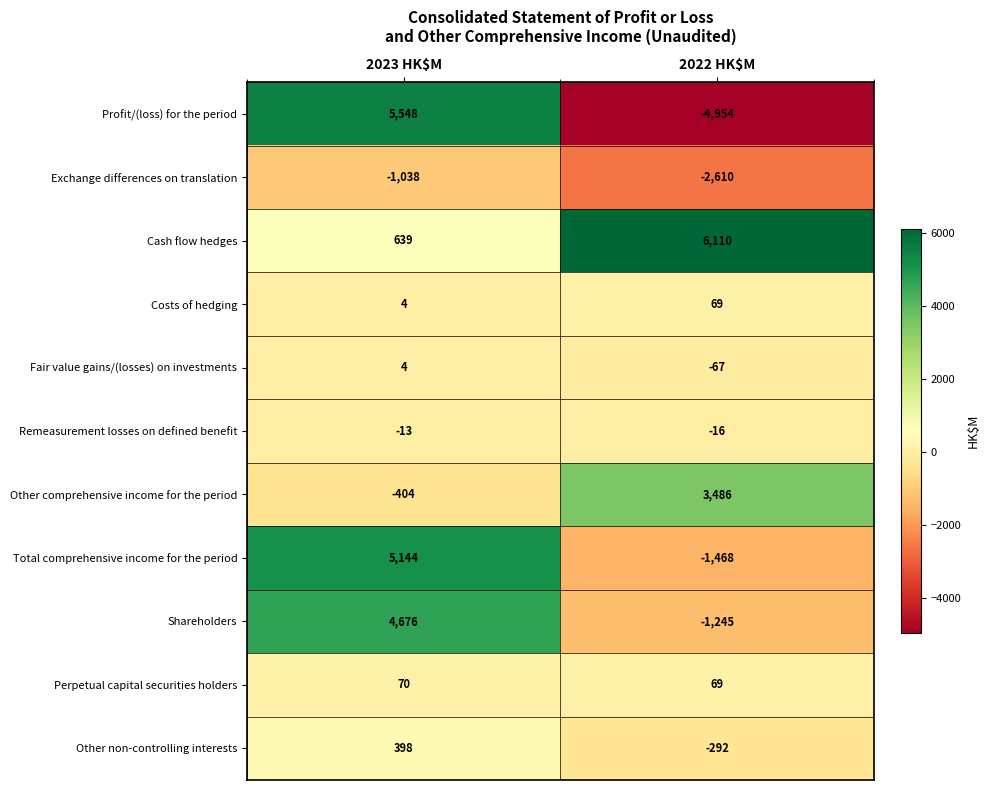

Which series has the widest spread of values?

row_0